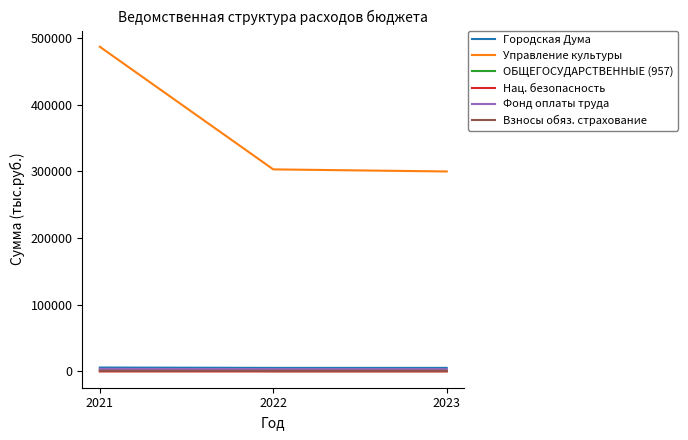

Between 2021 and 2023, which series saw the biggest shift?

Управление культуры